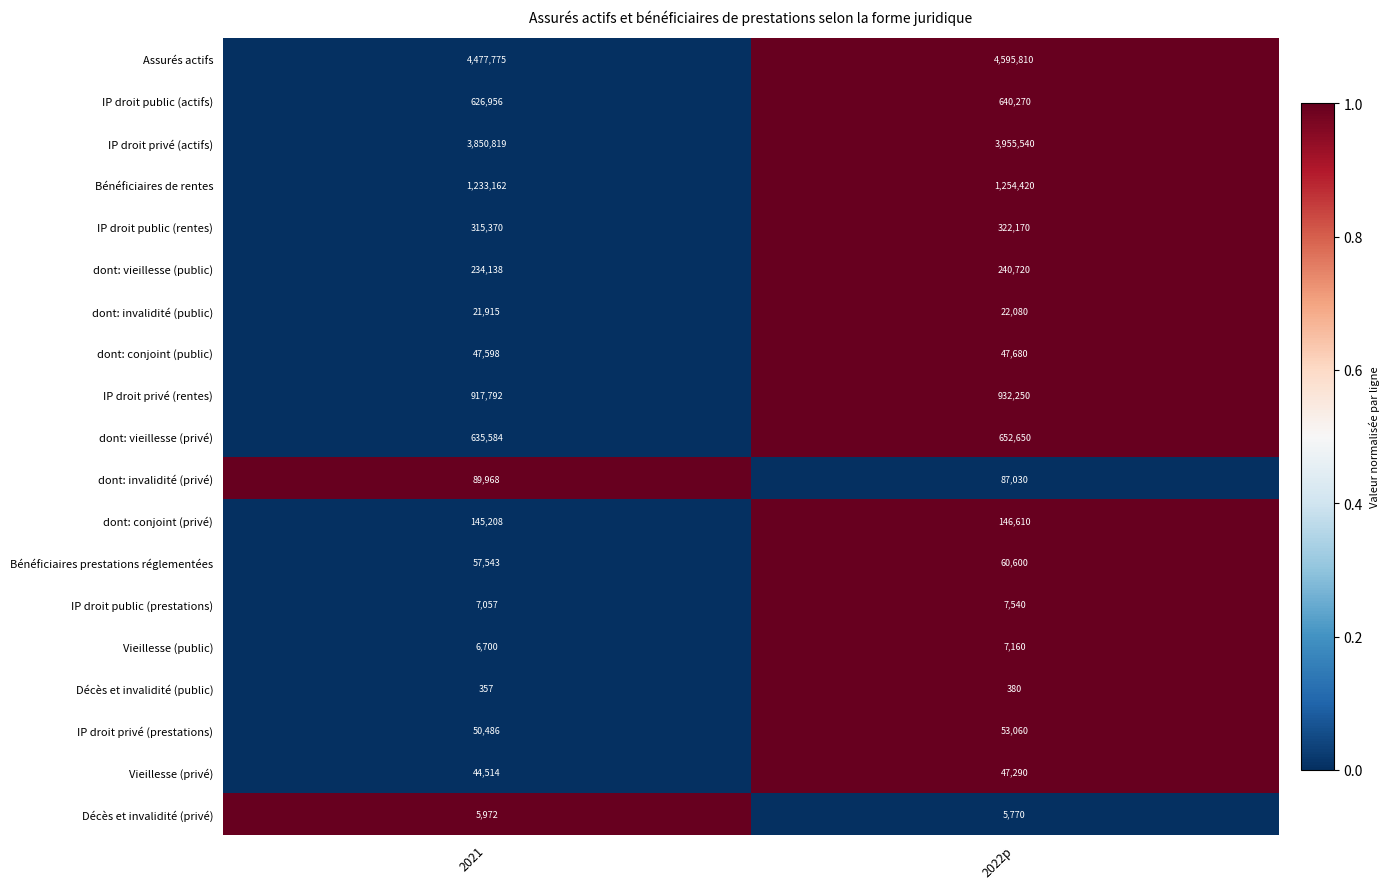

At which category does the chart reach its minimum across all series?

2021